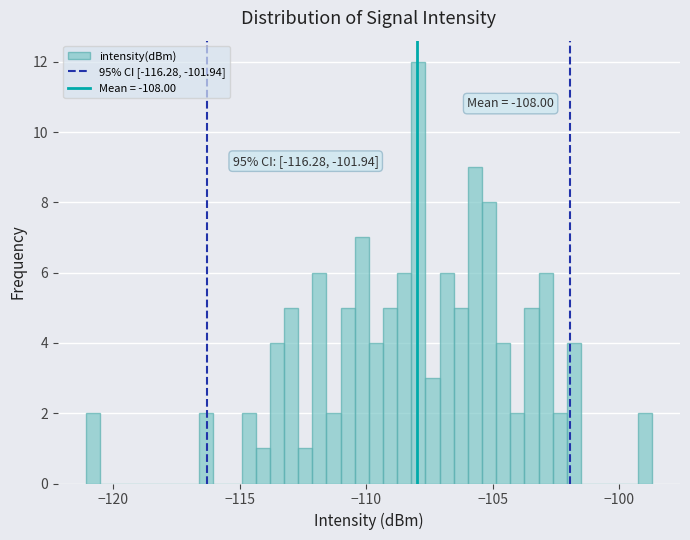

Read against the x-axis, roughly where is the centre of the tallest bar?

-108.0